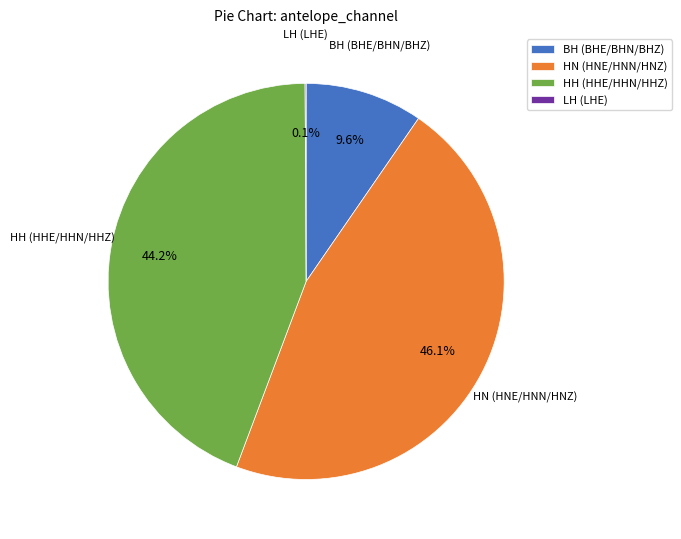

Is there a majority slice in this chart?

No